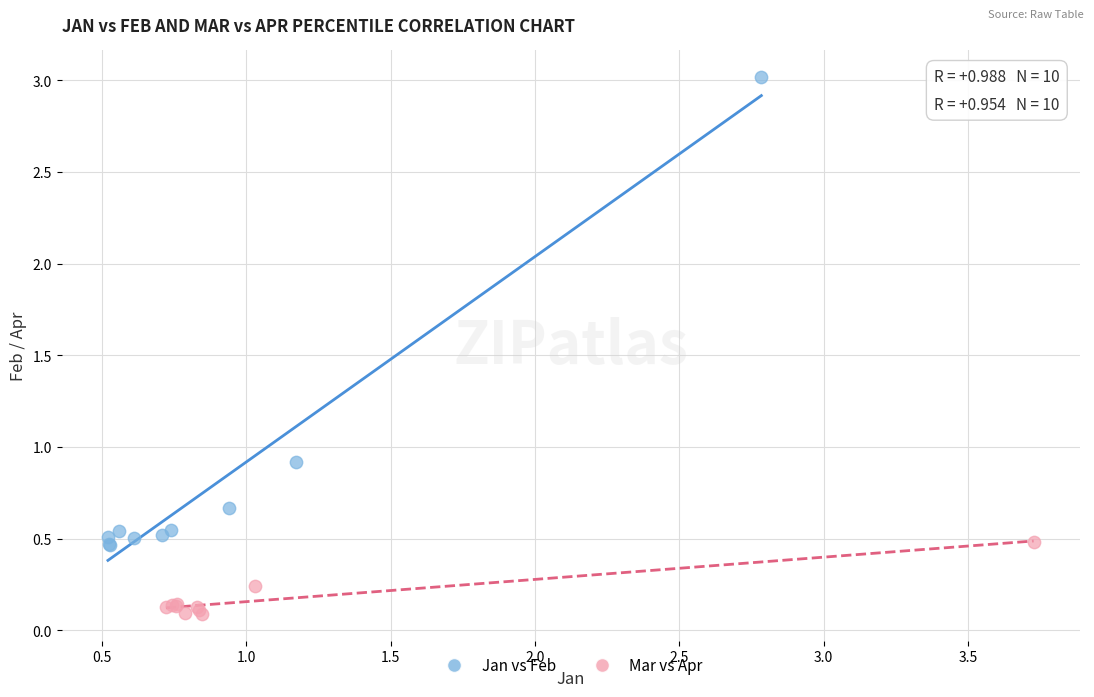

What are all the series names shown in the legend?

Jan vs Feb, Mar vs Apr